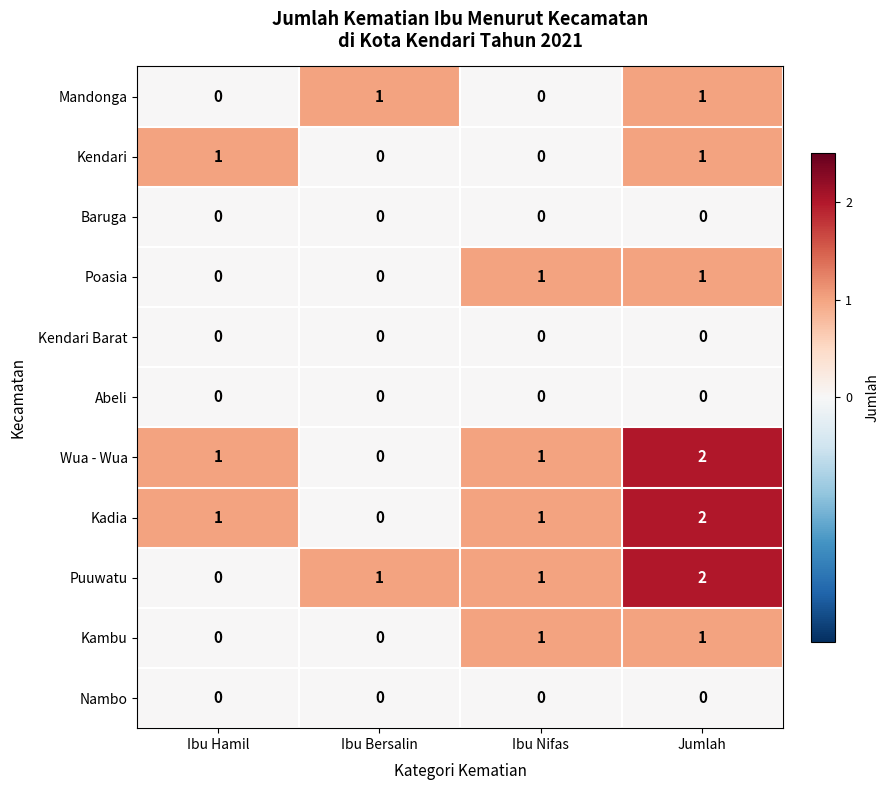

Is it true that Puuwatu equals 2 at Ibu Nifas?

False